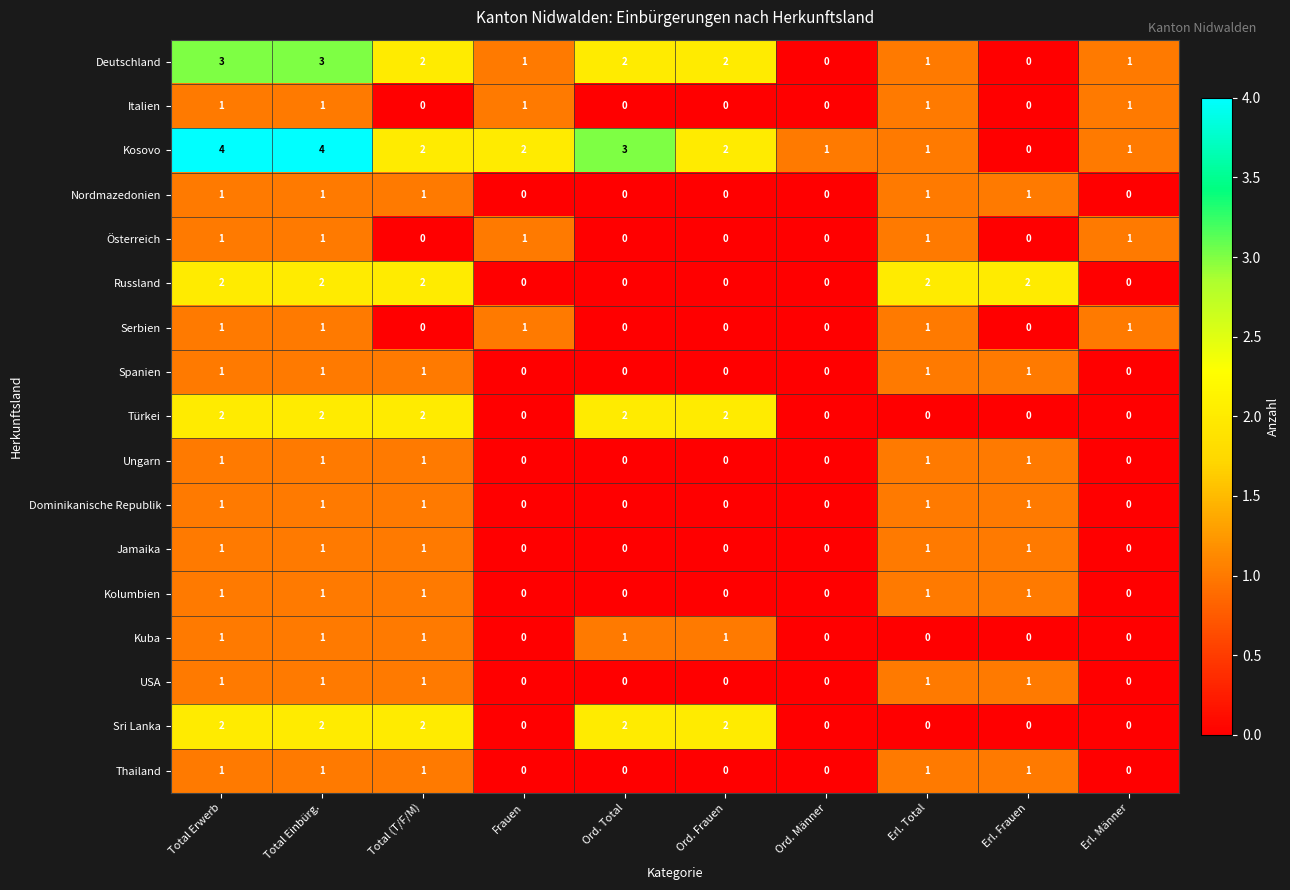

At how many categories does at least one series exceed 0?

10